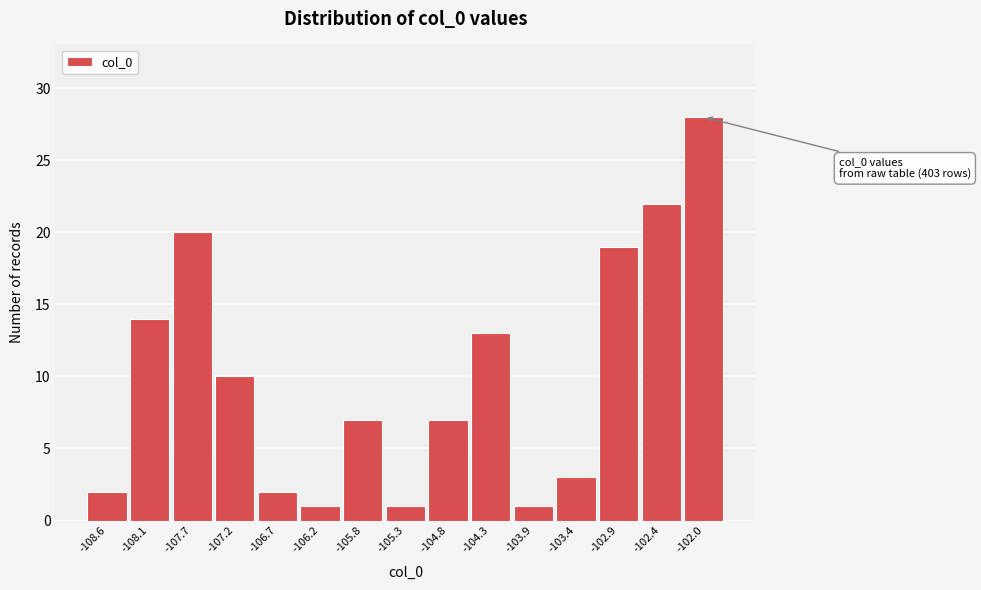

Reading left to right, what are all the values shown in this chart?

-108.6=2	-108.1=14	-107.7=20	-107.2=10	-106.7=2	-106.2=1	-105.8=7	-105.3=1	-104.8=7	-104.3=13	-103.9=1	-103.4=3	-102.9=19	-102.4=22	-102.0=28